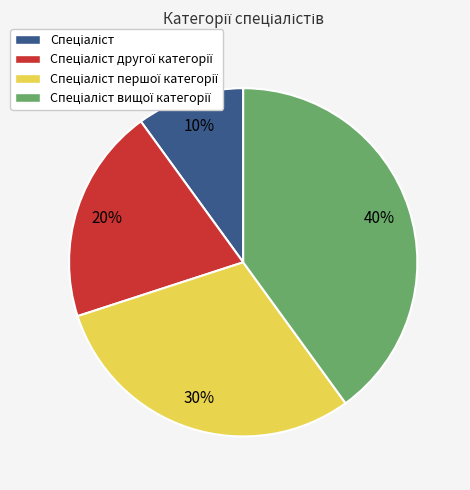

Does any single category account for the majority?

No